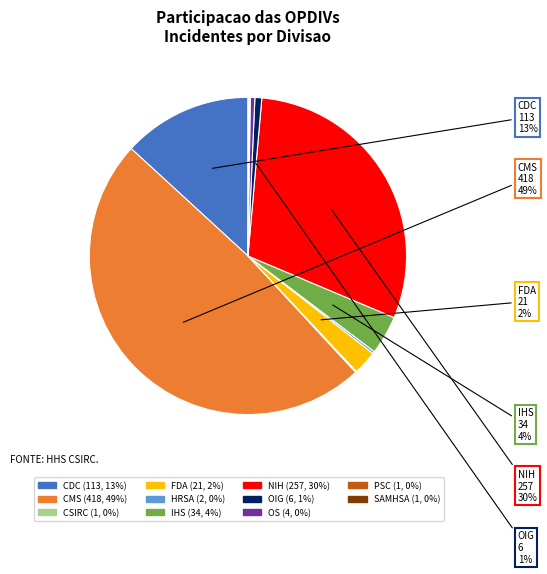

To the nearest percent, what is the difference between the largest and smallest slice percentages?

49%